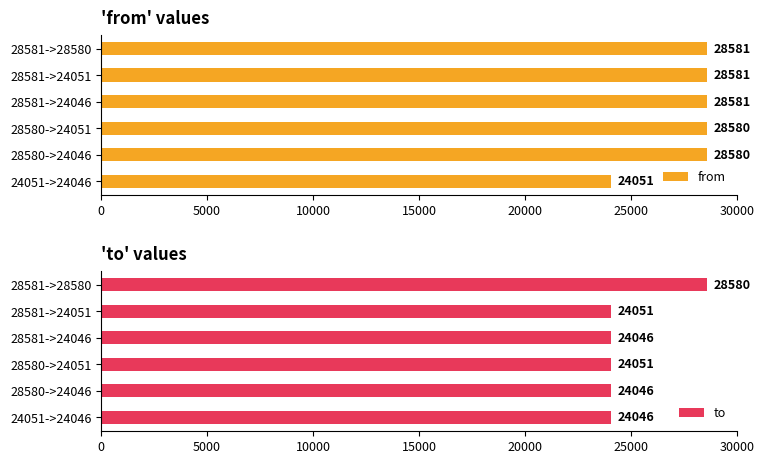

What is the difference between the second highest and minimum values in the from series?

4530